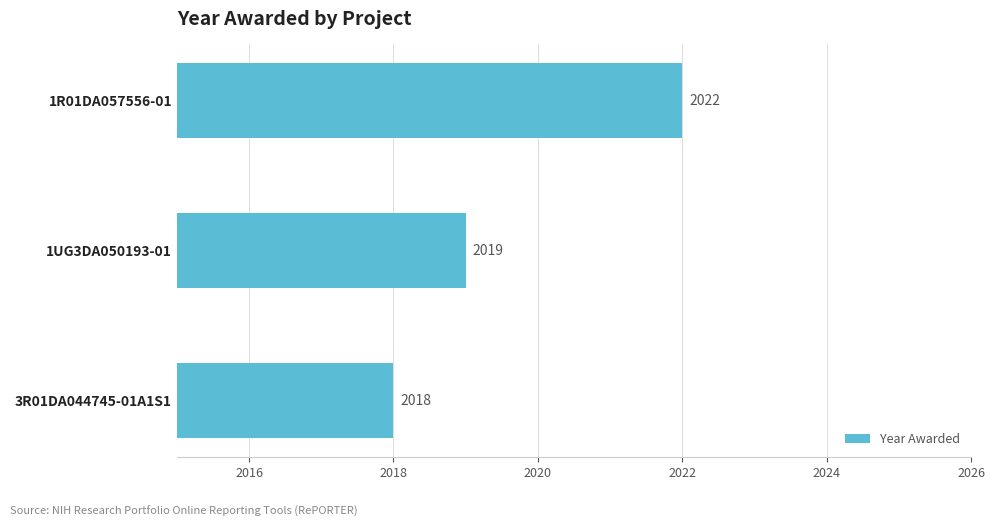

What is the value of the 3rd bar from the top?

2018